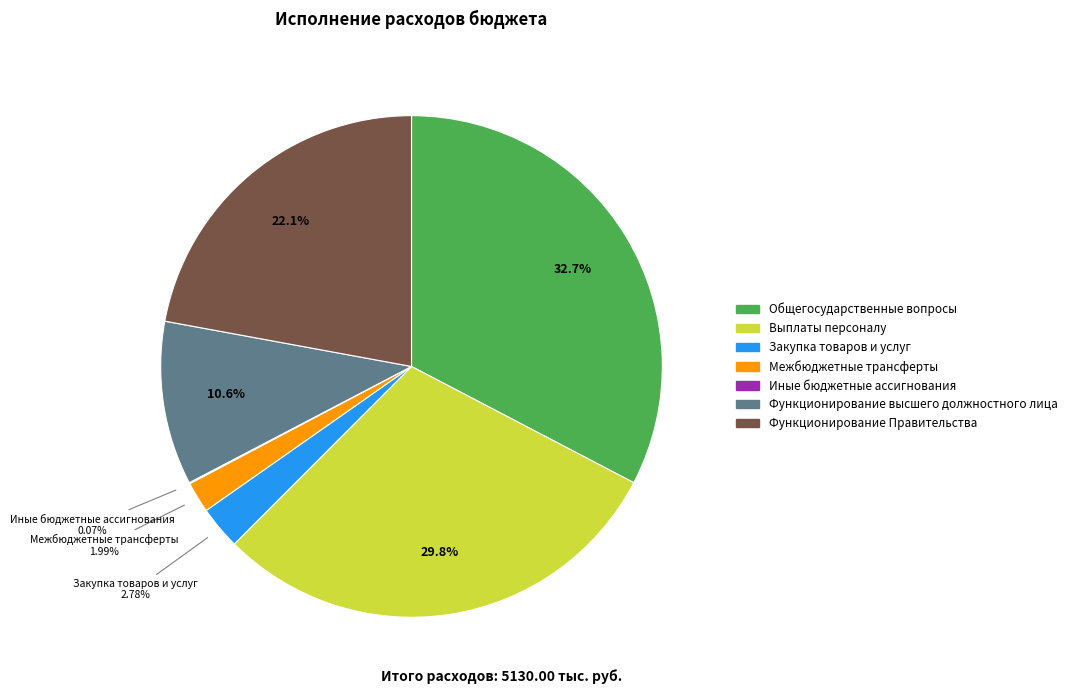

Is the sum of Закупка товаров и услуг and Выплаты персоналу greater than half?

No